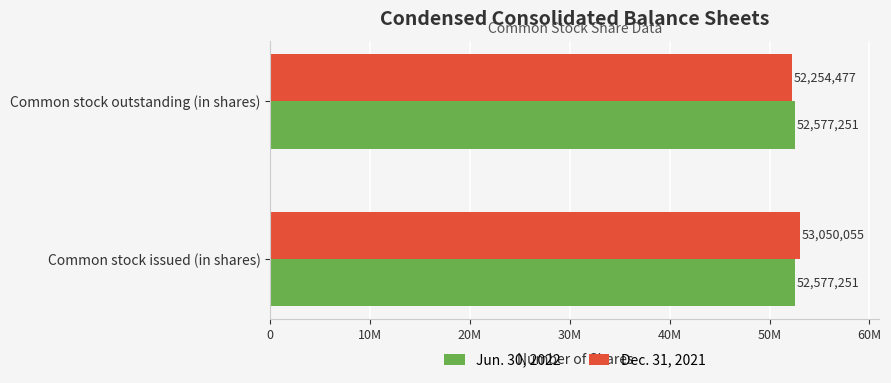

What are all the series names shown in the legend?

Jun. 30, 2022, Dec. 31, 2021